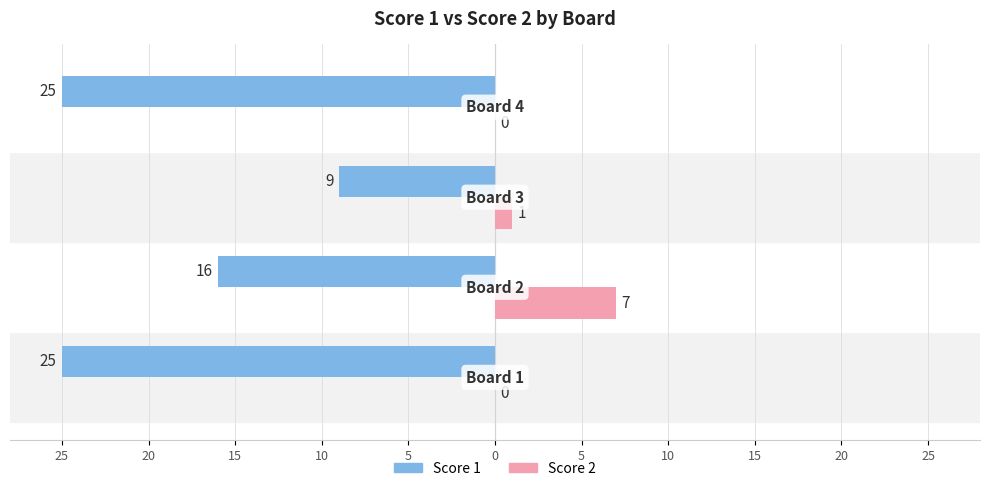

What are all the series names shown in the legend?

Score 1, Score 2